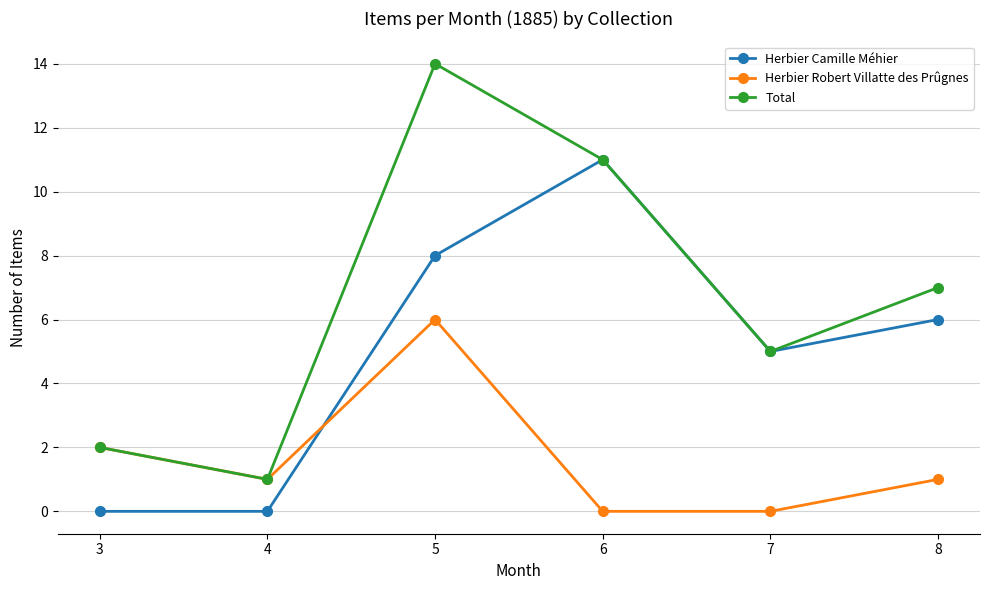

How many categories are shown in the chart?

6